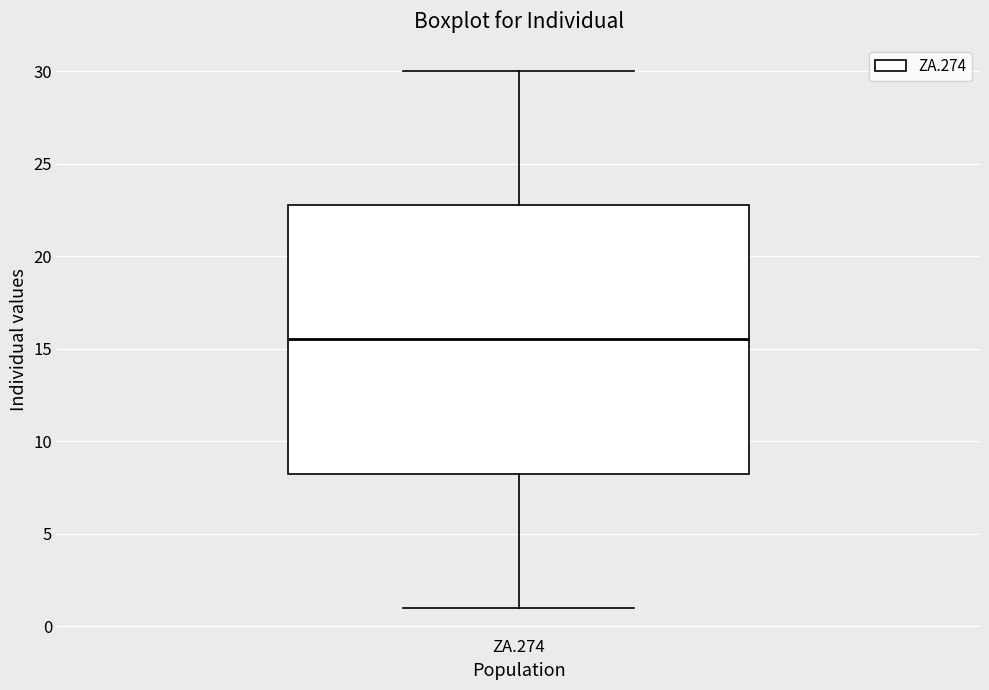

Transcribe this box plot: give where the median line is, the range the box spans, and where the two whiskers end, as read against the y-axis. The values are not printed on the chart, so give them approximately, as read against the axis.

median 15.5, box 8.5 to 23.0, whiskers 1.0 to 30.0